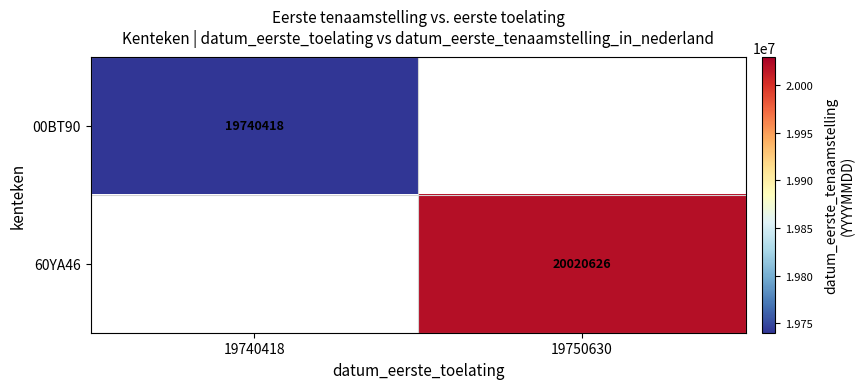

The value of 00BT90 at 19740418 is 33570823. True or false?

False